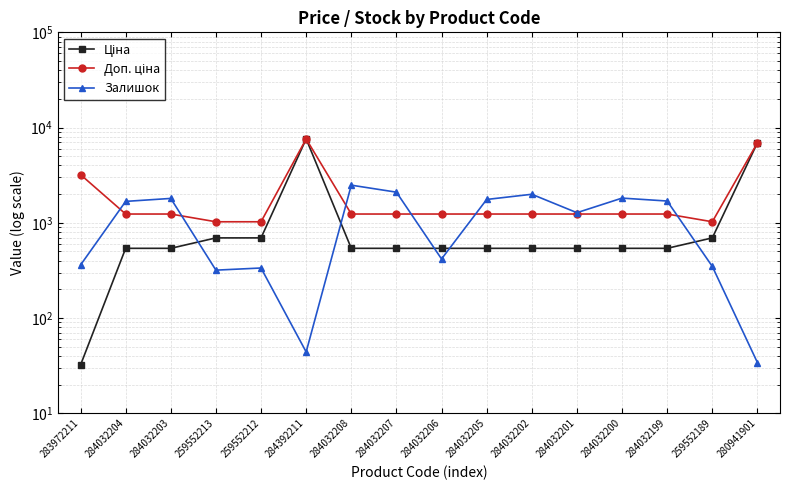

List the labels in order of Ціна value, largest first.

284392211, 280941901, 259552213, 259552212, 259552189, 284032204, 284032203, 284032208, 284032207, 284032206, 284032205, 284032202, 284032201, 284032200, 284032199, 283972211